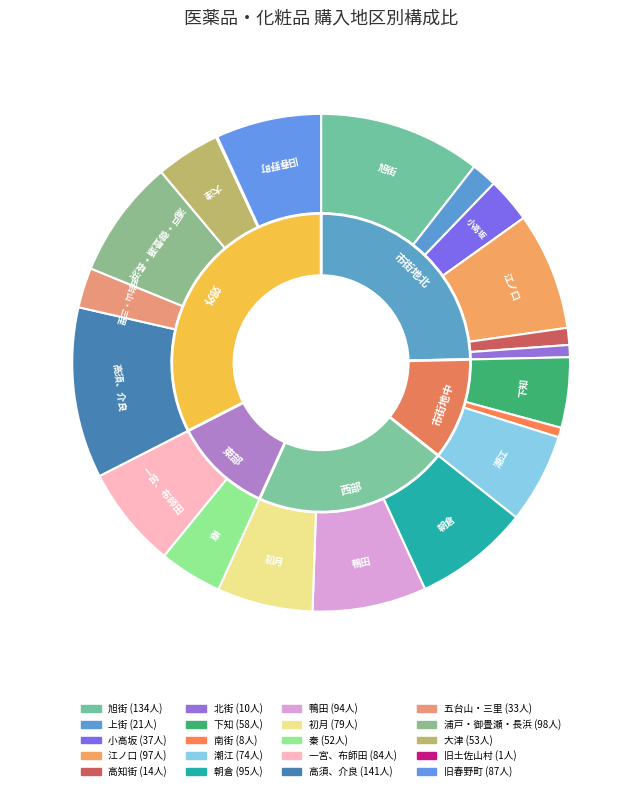

Is there any slice that represents more than half of the pie?

No